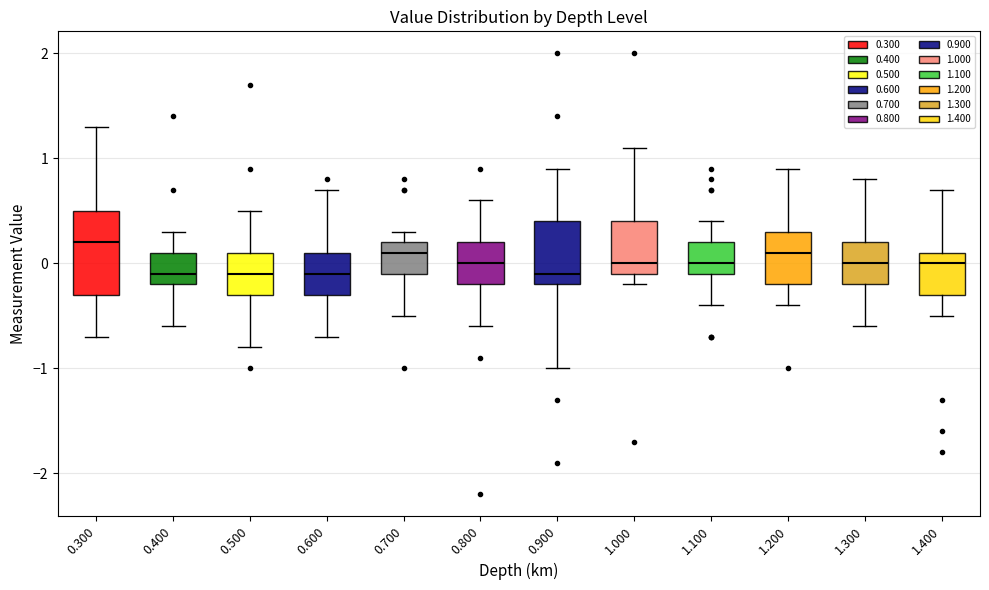

Reading left to right, read every box against the y-axis: the position of its median line, the range the box covers, and the ends of its whiskers. The values are not printed on the chart, so give them approximately, as read against the axis.

0.300: median 0.2, box -0.3 to 0.5, whiskers -0.7 to 1.3
0.400: median -0.1, box -0.2 to 0.1, whiskers -0.6 to 0.3
0.500: median -0.1, box -0.3 to 0.1, whiskers -0.8 to 0.5
0.600: median -0.1, box -0.3 to 0.1, whiskers -0.7 to 0.7
0.700: median 0.1, box -0.1 to 0.2, whiskers -0.5 to 0.3
0.800: median 0.0, box -0.2 to 0.2, whiskers -0.6 to 0.6
0.900: median -0.1, box -0.2 to 0.4, whiskers -1.0 to 0.9
1.000: median 0.0, box -0.1 to 0.4, whiskers -0.2 to 1.1
1.100: median 0.0, box -0.1 to 0.2, whiskers -0.4 to 0.4
1.200: median 0.1, box -0.2 to 0.3, whiskers -0.4 to 0.9
1.300: median 0.0, box -0.2 to 0.2, whiskers -0.6 to 0.8
1.400: median 0.0, box -0.3 to 0.1, whiskers -0.5 to 0.7